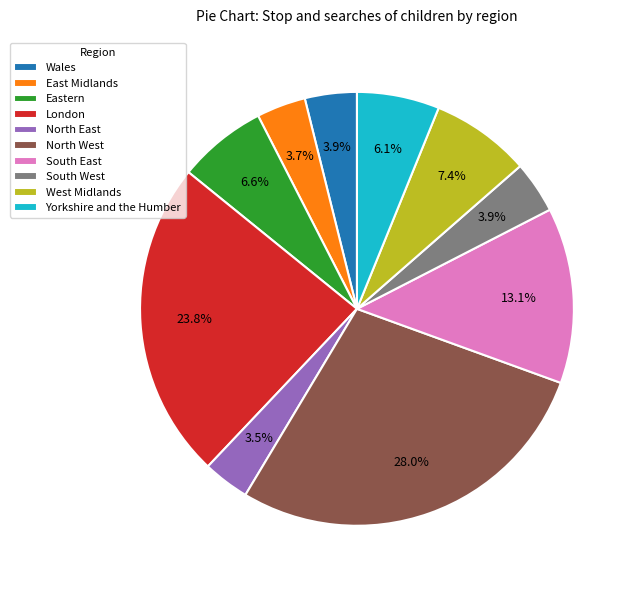

How many slices are in this pie chart?

10